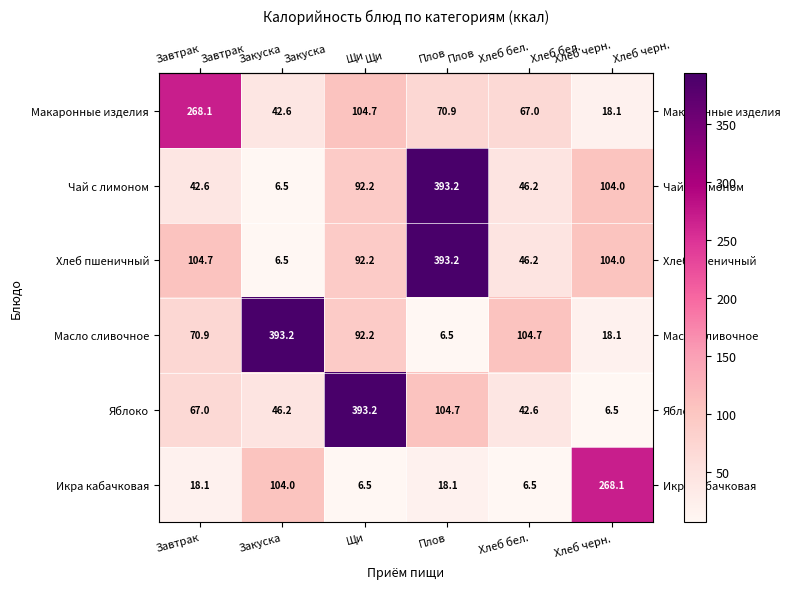

What is the average value of the Яблоко series?

110.0